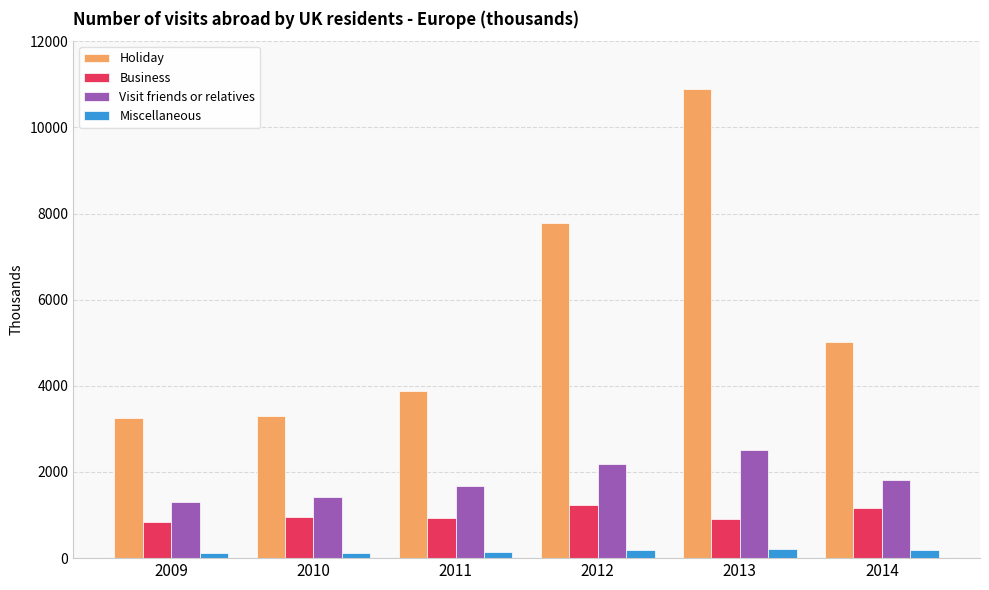

Is the value of Holiday at 2010 greater than the value of Visit friends or relatives at 2013?

Yes